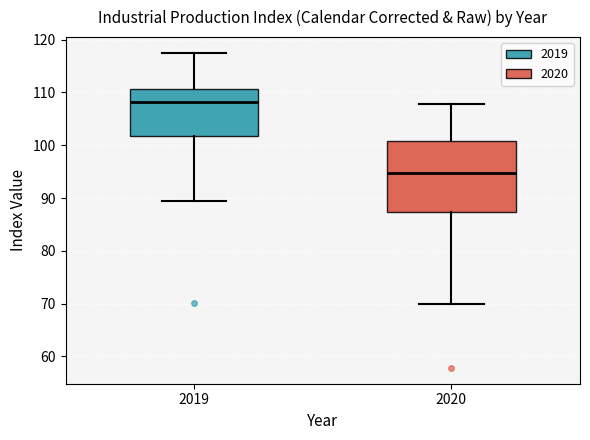

Which box has the highest median line?

2019